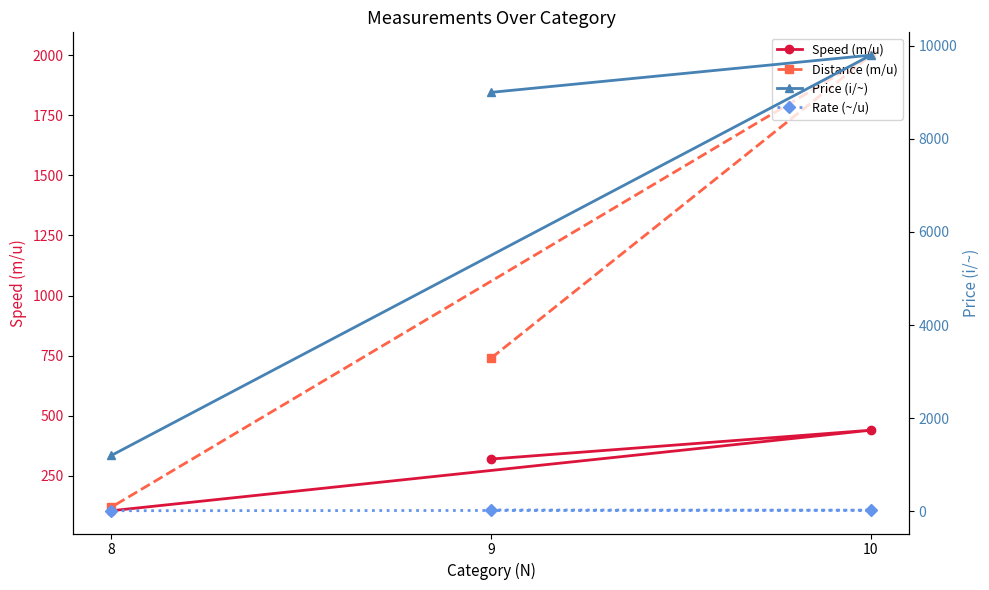

What is the value of the Speed (m/u) point at the 3rd from the left?

105.0